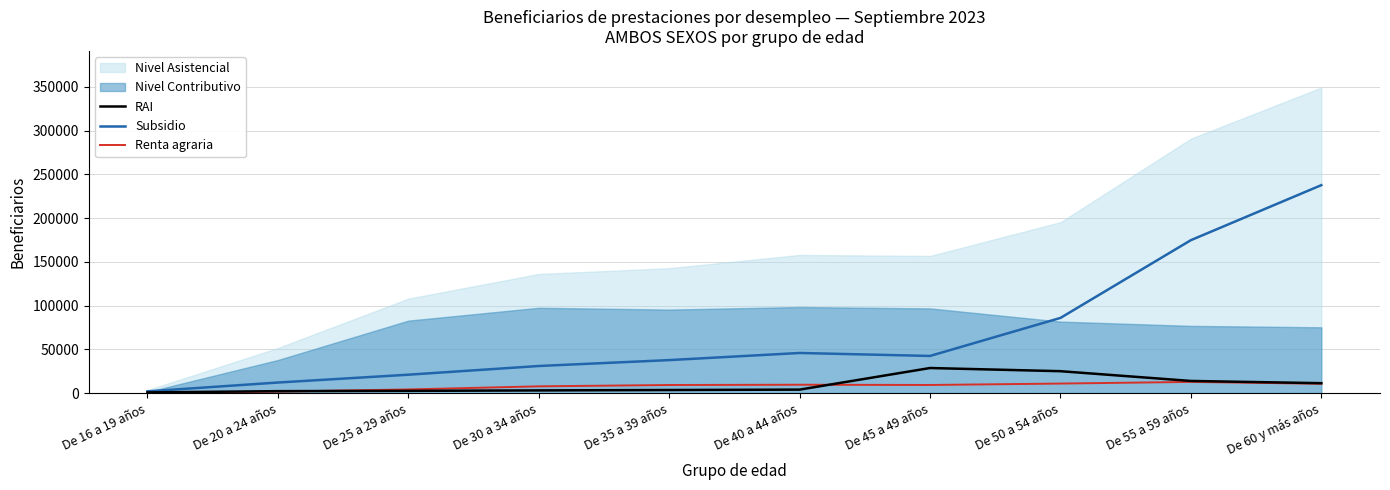

What is the difference between the Renta agraria values at De 60 y más años and De 55 a 59 años?

2143